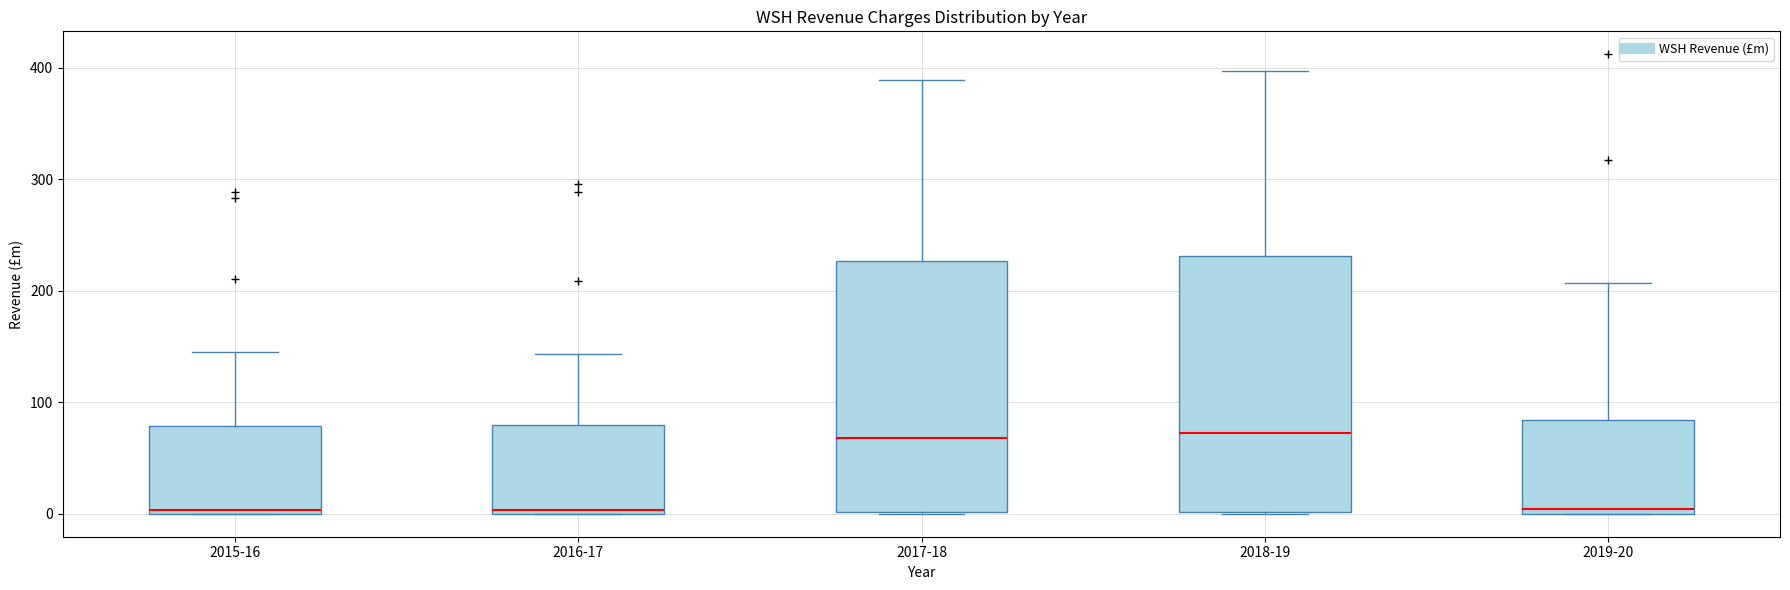

Where is the lower edge of the box for 2016-17 on the y-axis? The values are not printed on the chart, so give them approximately, as read against the axis.

0